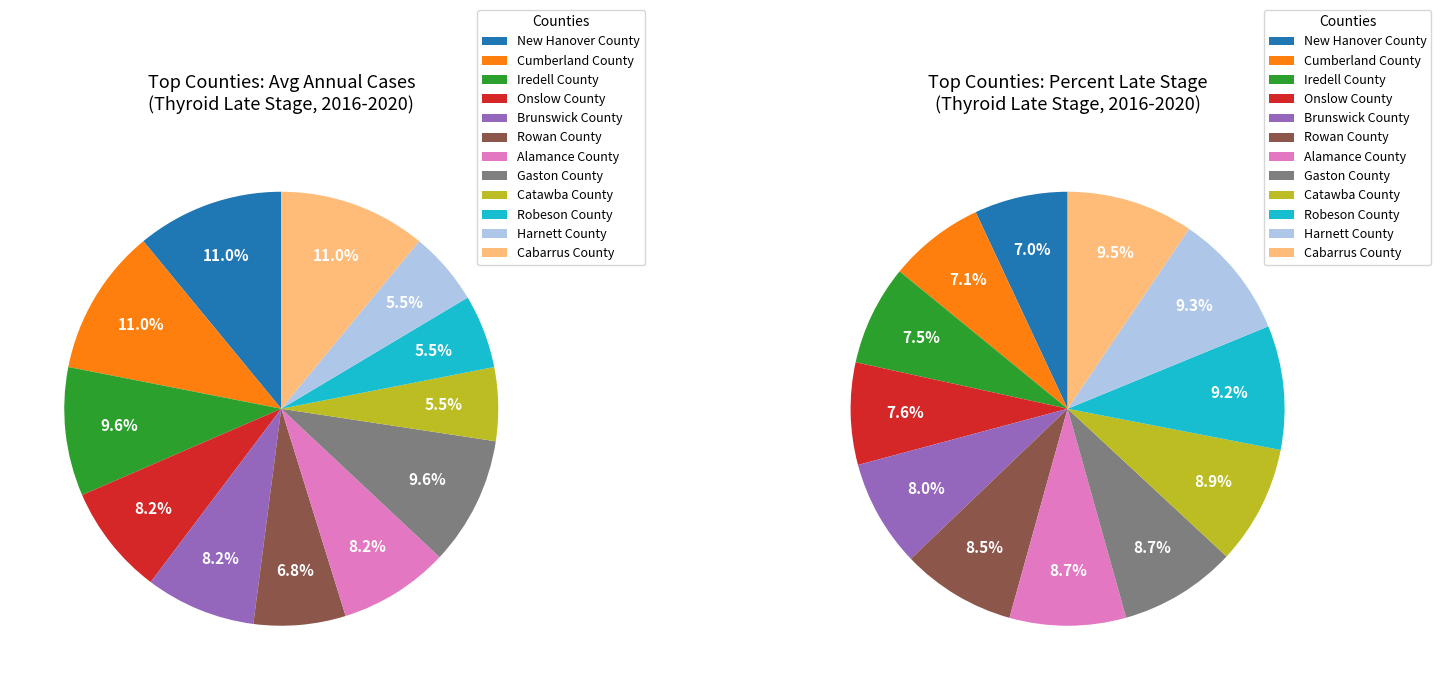

What is the ratio of the value at Gaston County to the value at Cabarrus County?

0.9